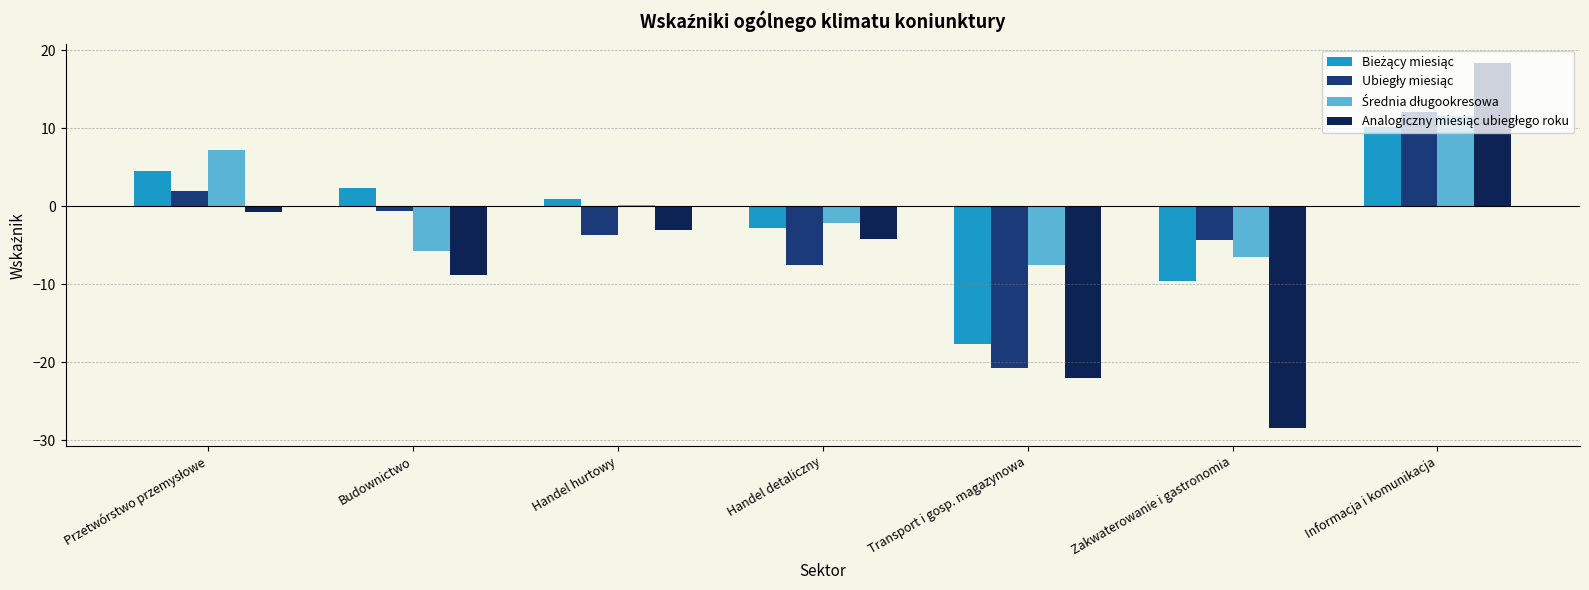

What is the maximum value shown in the chart?

18.4